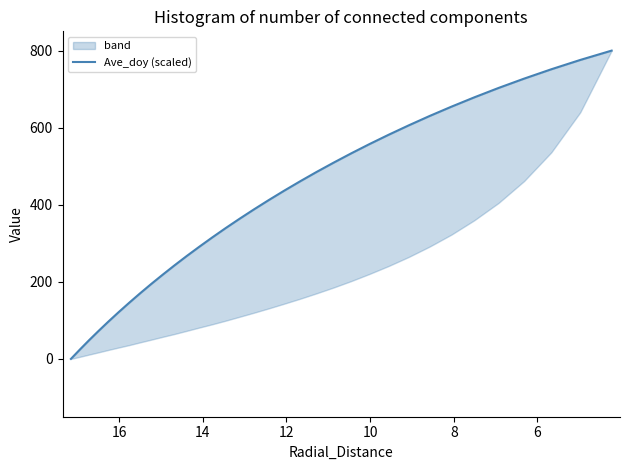

Does the chart display data point markers on the line(s)?

No